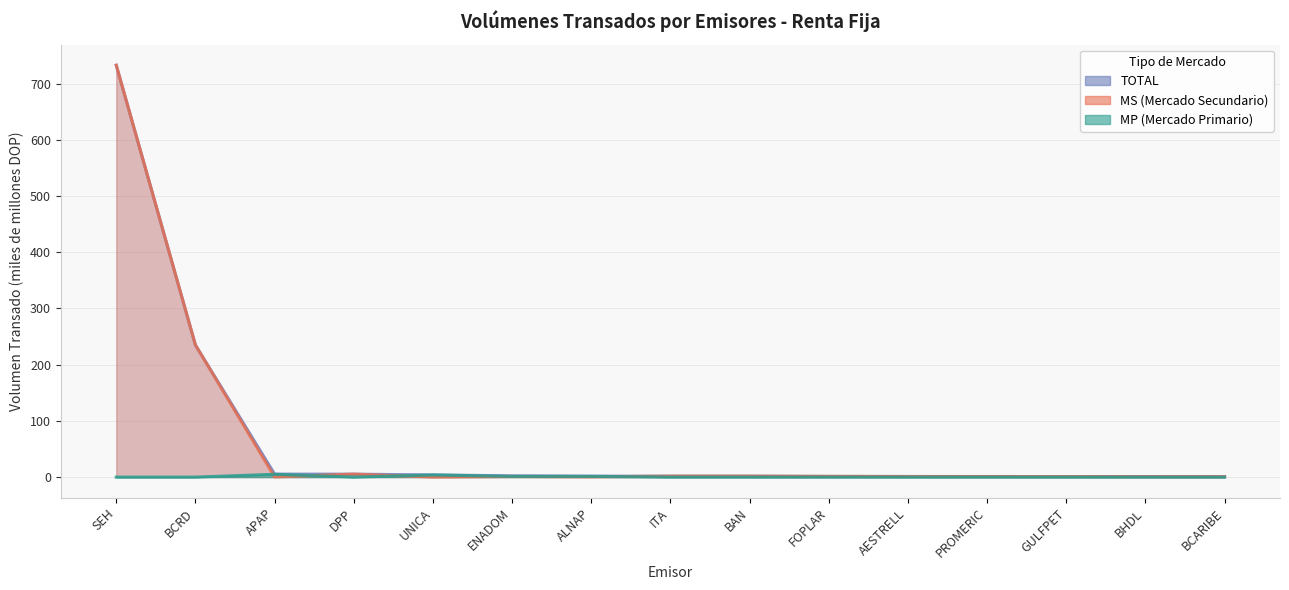

How many lines are shown in the chart?

3